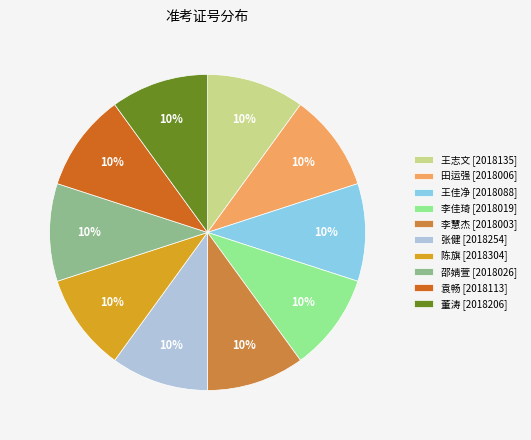

What is the ratio of the value at 王佳净 to the value at 邵婧萱?

1.0